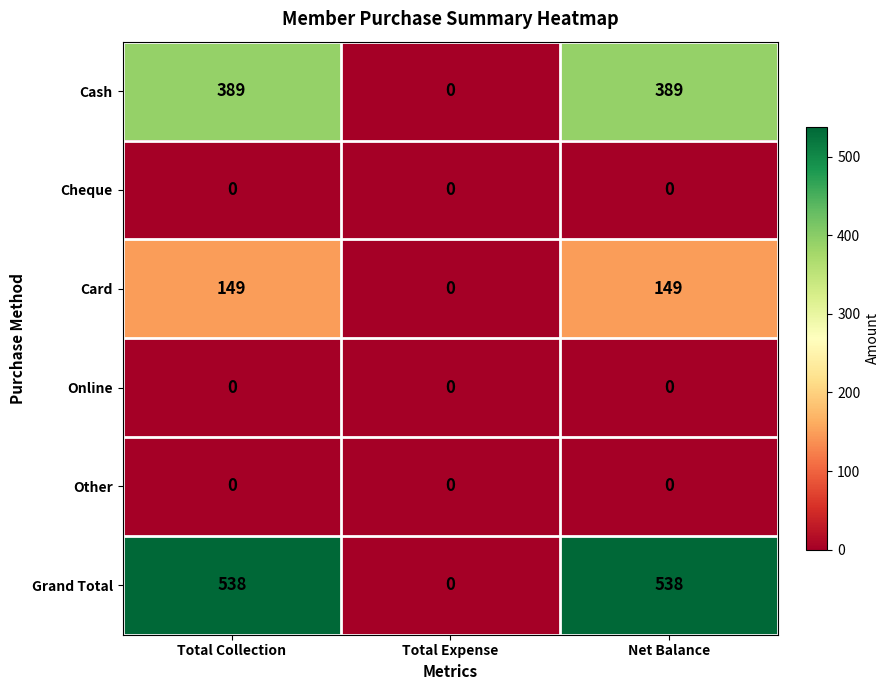

How many distinct data groups are displayed?

6